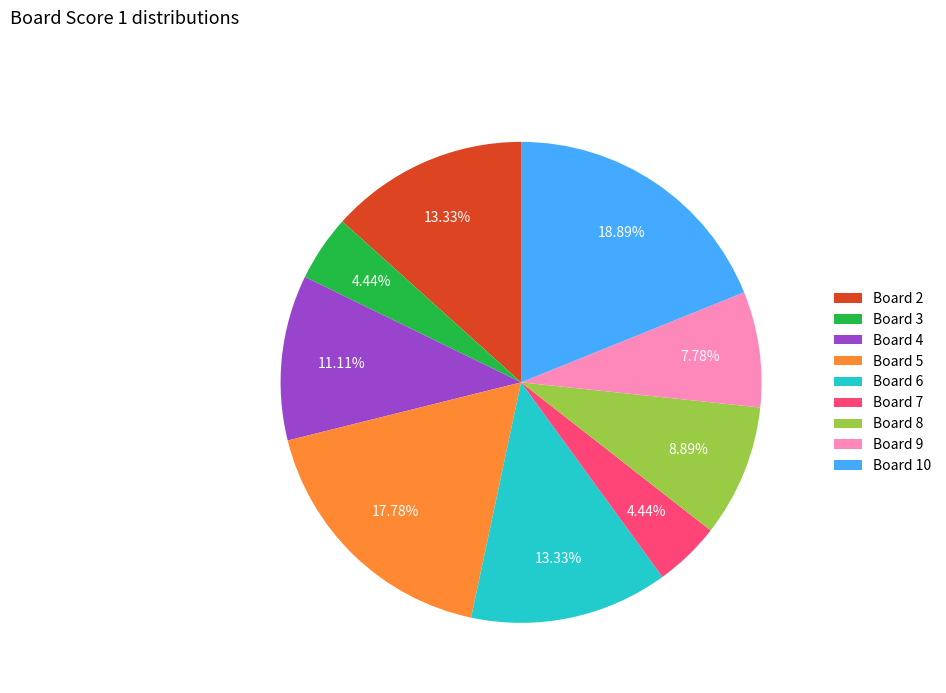

Is there any slice that represents more than half of the pie?

No